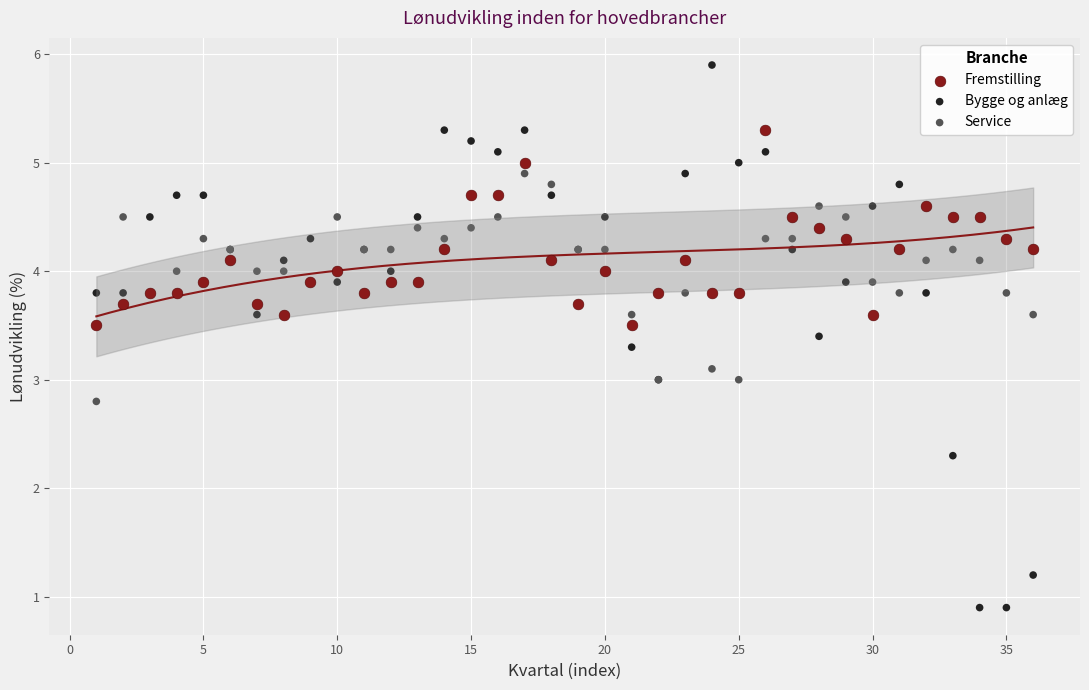

Which series has the largest Y range (max minus min)?

Bygge og anlæg